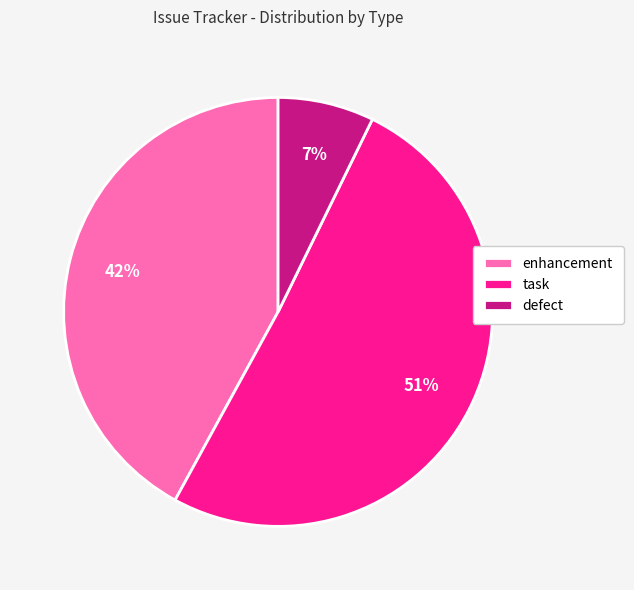

How many segments does this pie chart have?

3